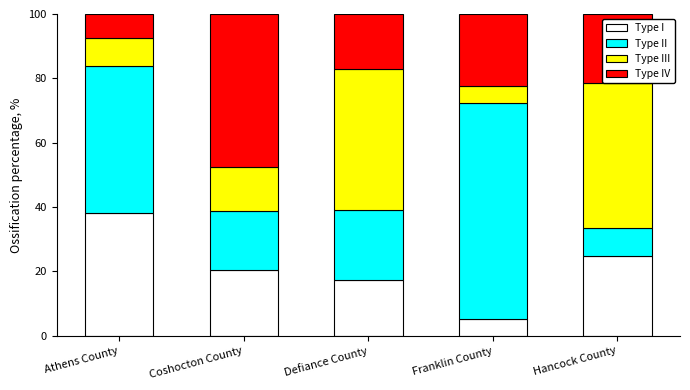

What is the difference between the maximum and minimum values in the Type I series?

32.9